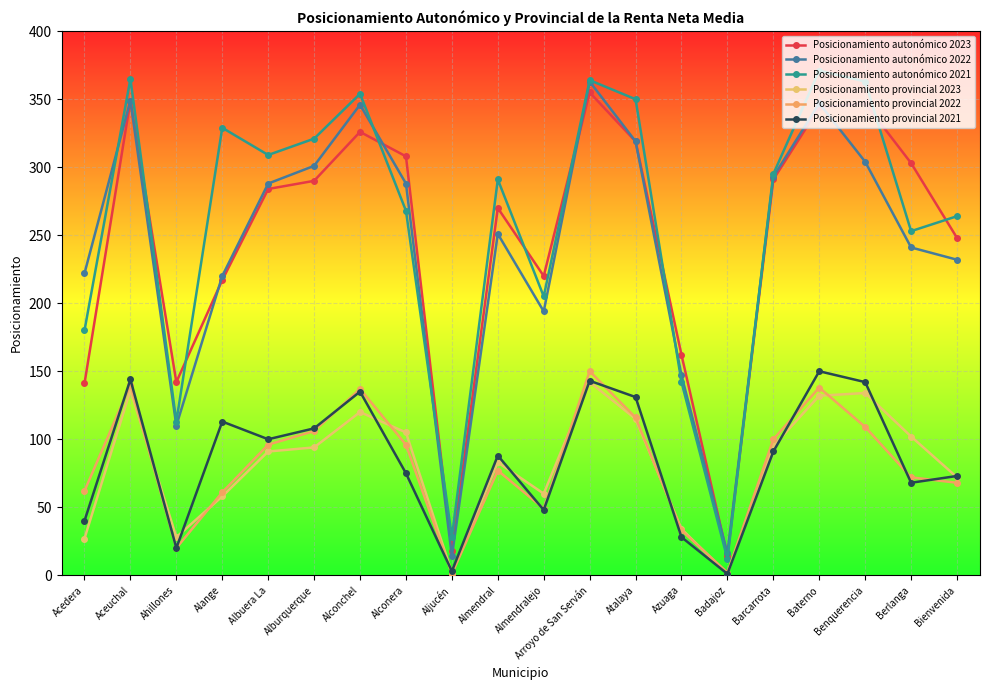

Between Barcarrota and Aceuchal, which is larger?

Aceuchal